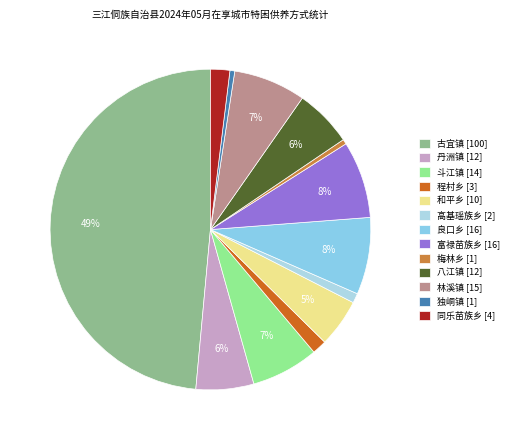

To the nearest percent, what portion does 八江镇 represent?

6%